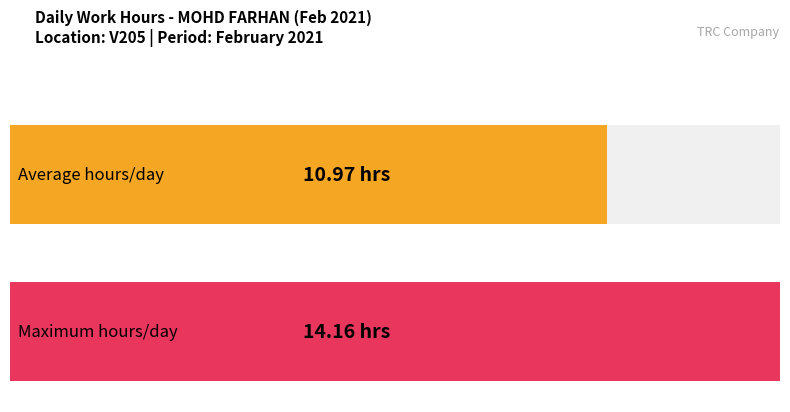

At which label does the data first exceed 9?

1